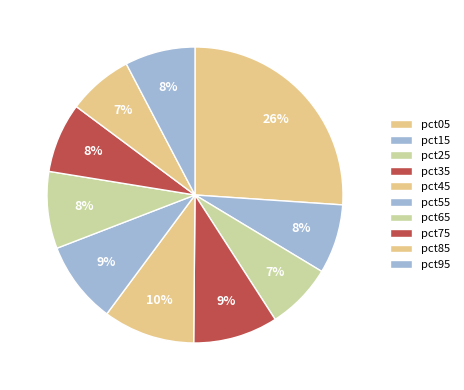

Does pct15 account for over 50% of the chart?

No